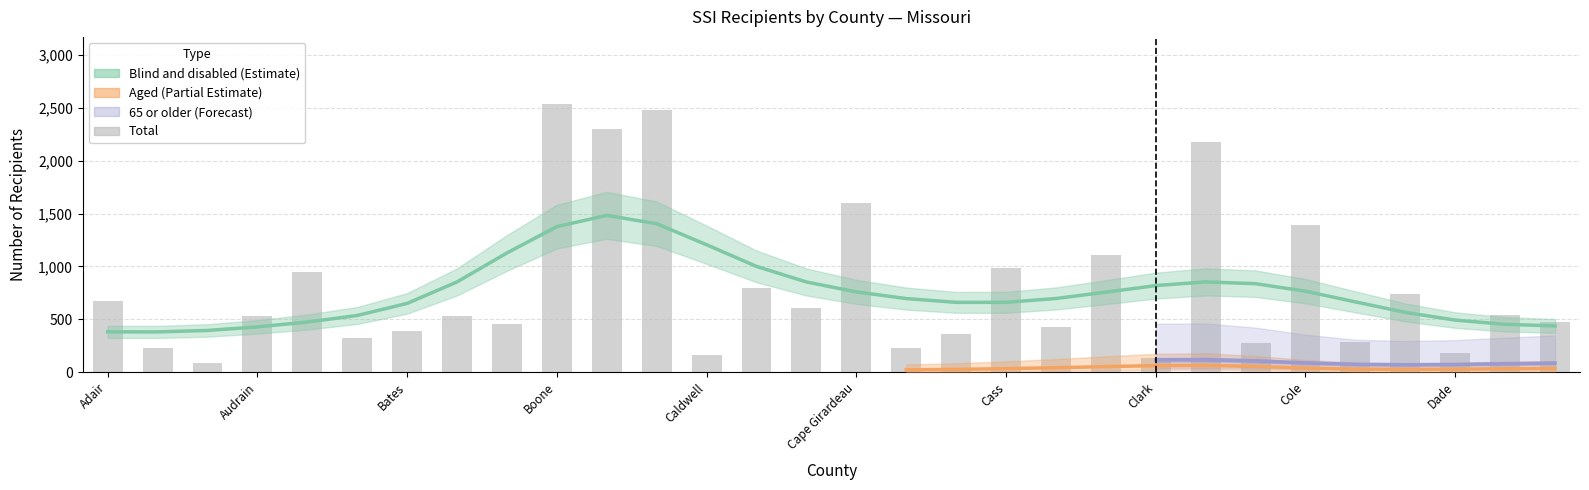

Does the chart contain stacked bars?

No